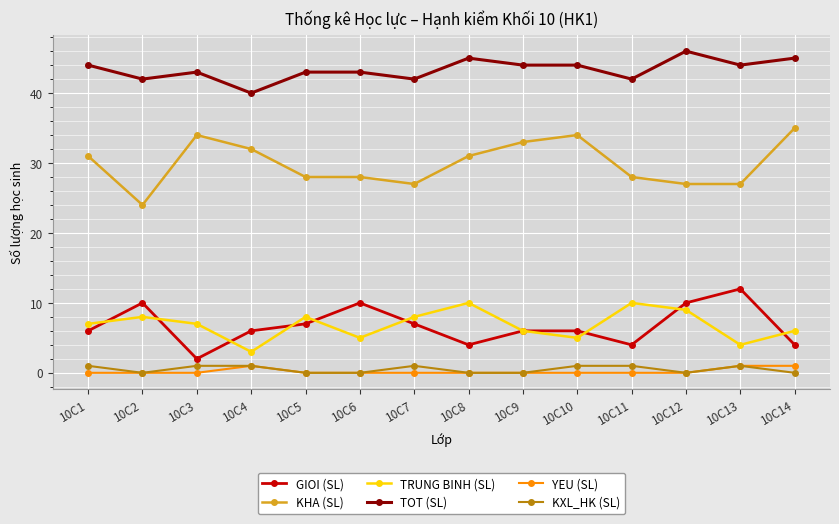

True or false: TRUNG BINH (SL) has a value of 10 at 10C1.

False